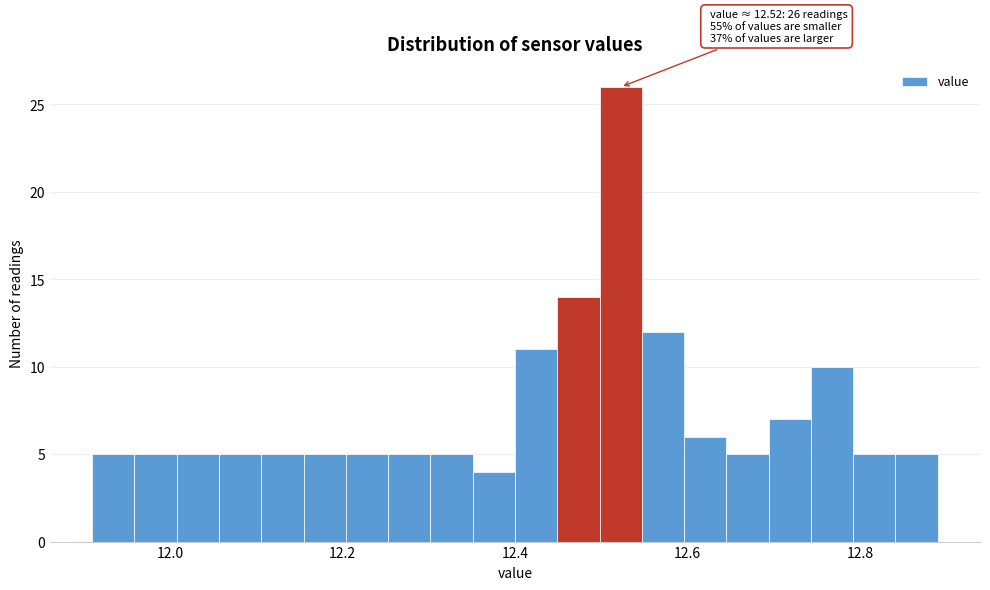

Around what value on the x-axis is the tallest bar? Give the approximate position of its centre, as read against the axis.

12.52